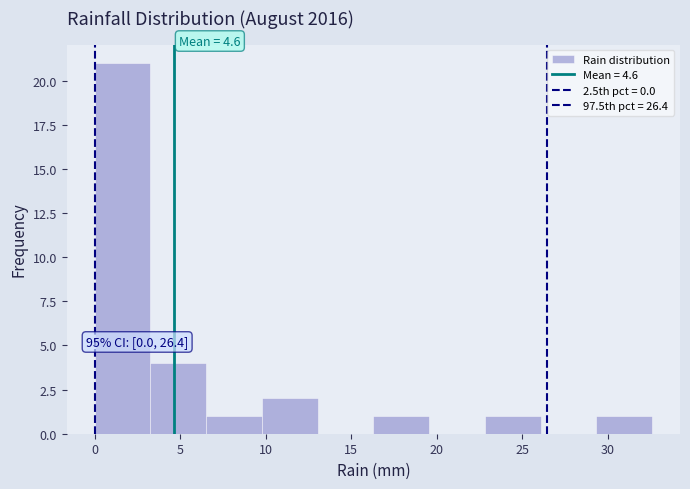

Which range on the x-axis has the tallest bar?

0.0 to 3.5